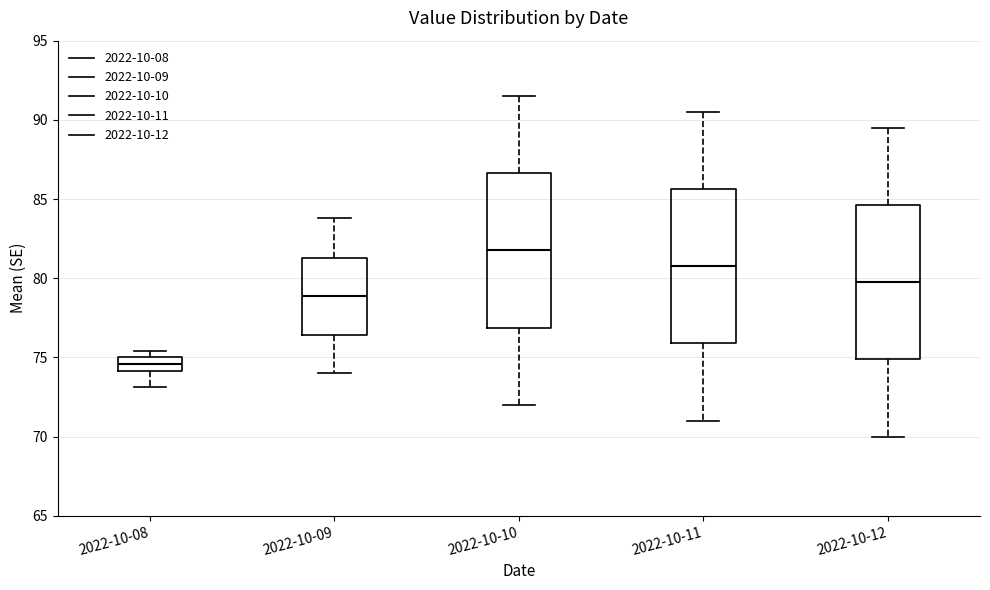

Reading left to right, read every box against the y-axis: the position of its median line, the range the box covers, and the ends of its whiskers. The values are not printed on the chart, so give them approximately, as read against the axis.

2022-10-08: median 74.5, box 74.0 to 75.0, whiskers 73.0 to 75.5
2022-10-09: median 79.0, box 76.5 to 81.5, whiskers 74.0 to 84.0
2022-10-10: median 82.0, box 77.0 to 86.5, whiskers 72.0 to 91.5
2022-10-11: median 81.0, box 76.0 to 85.5, whiskers 71.0 to 90.5
2022-10-12: median 80.0, box 75.0 to 84.5, whiskers 70.0 to 89.5